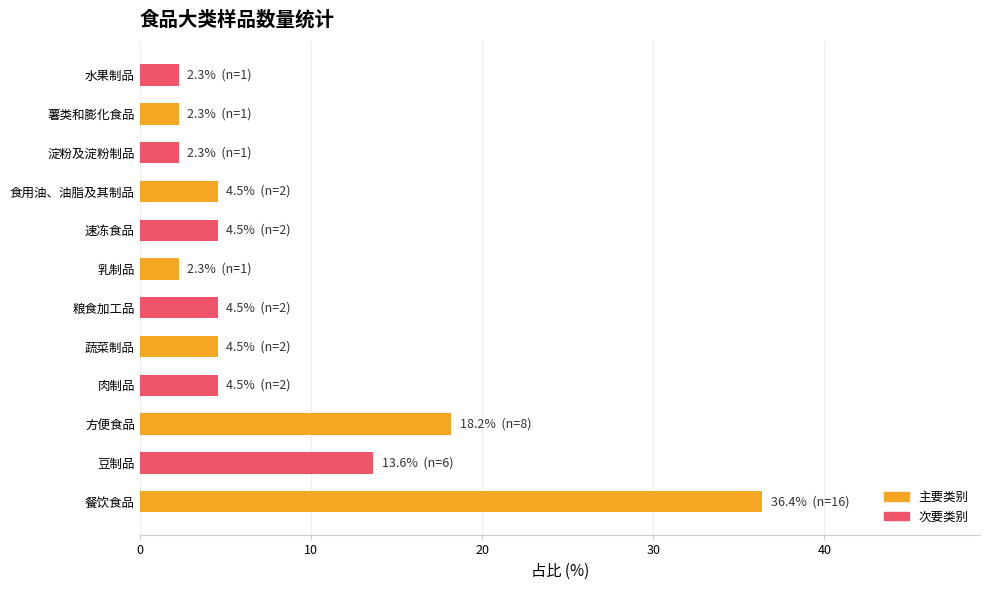

What is the minimum value shown in the chart?

2.3